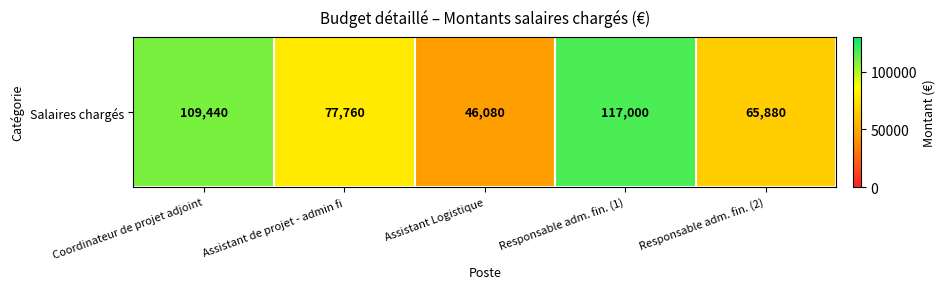

Which label corresponds to the smallest value in the chart?

Assistant Logistique